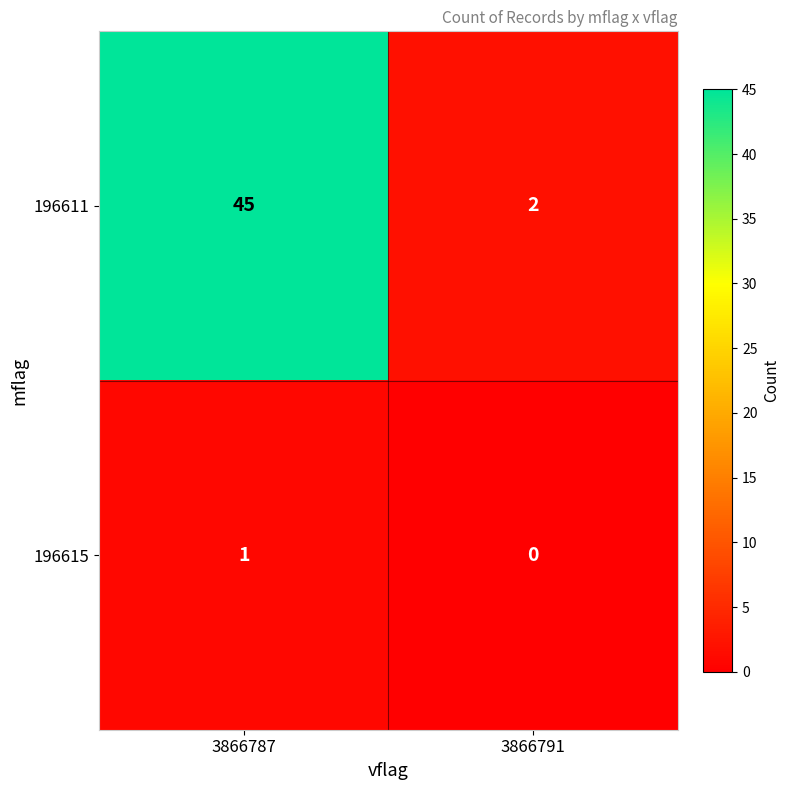

The 196615 series shows 0 at 3866791. True or false?

True